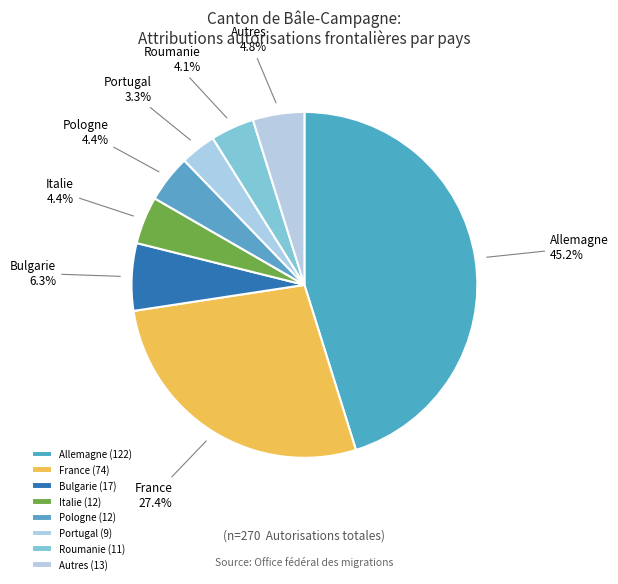

What percentage is NOT represented by Bulgarie?

93.7%